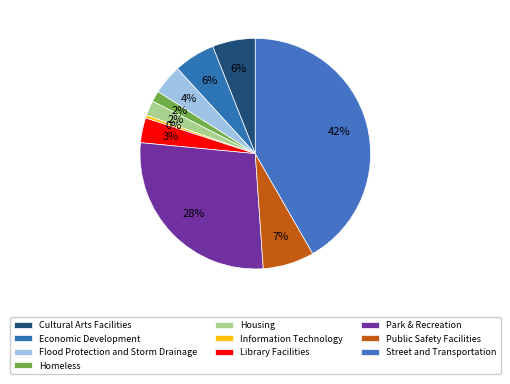

What is the change in value from Homeless to Street and Transportation?

+502200000.0